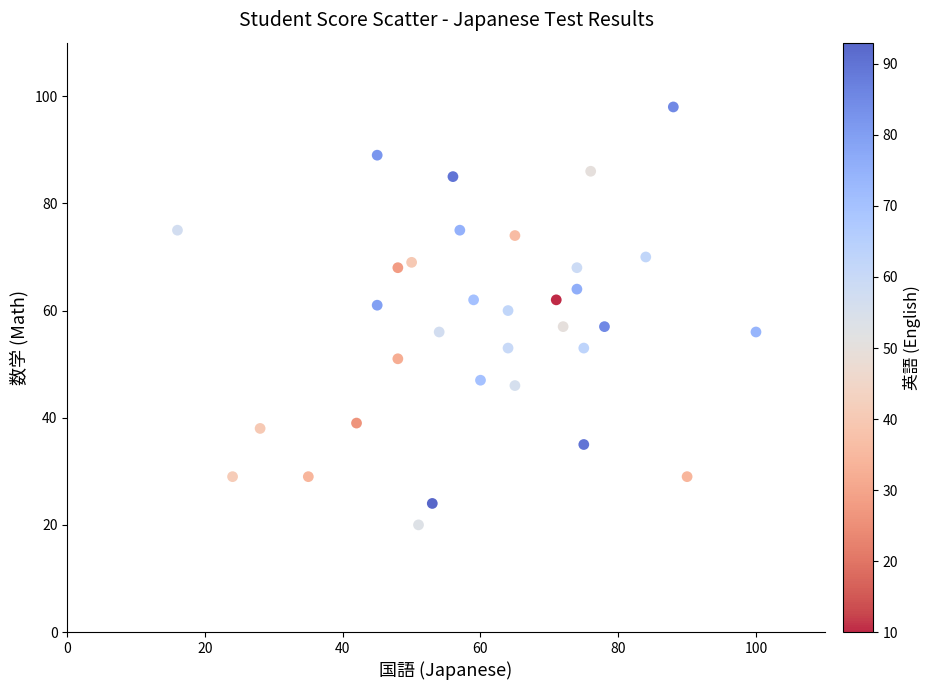

What is the range of X values (max minus min)?

84